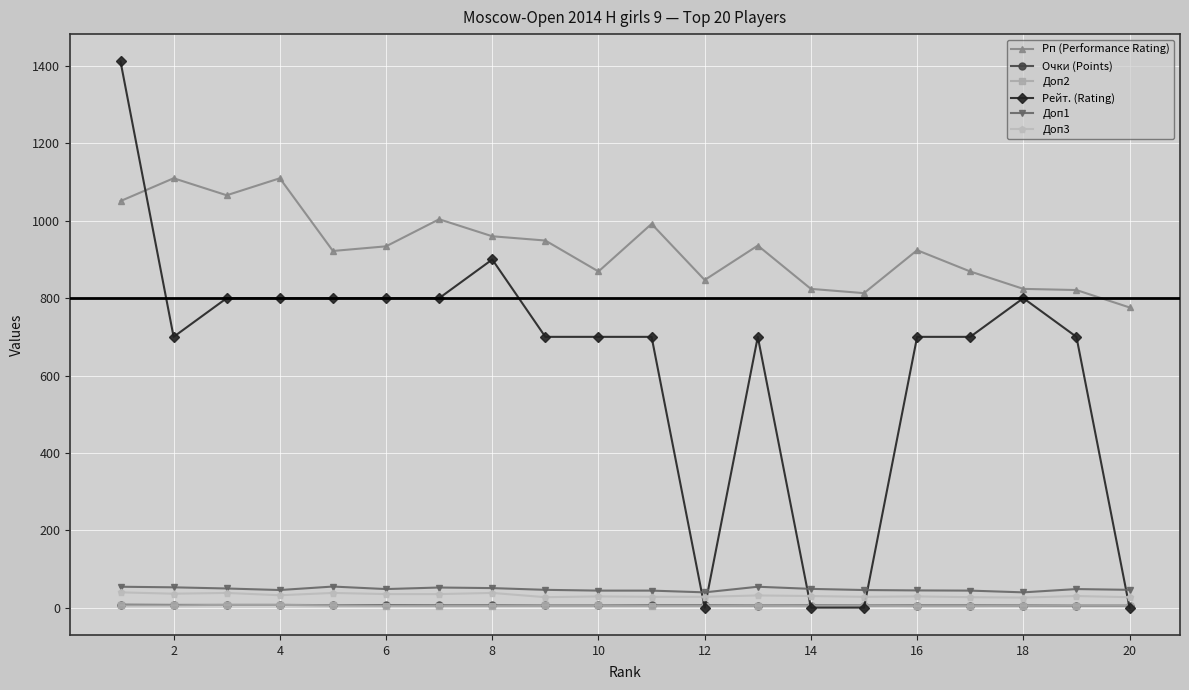

What is the sum of all Рейт. (Rating) values?

12712.0